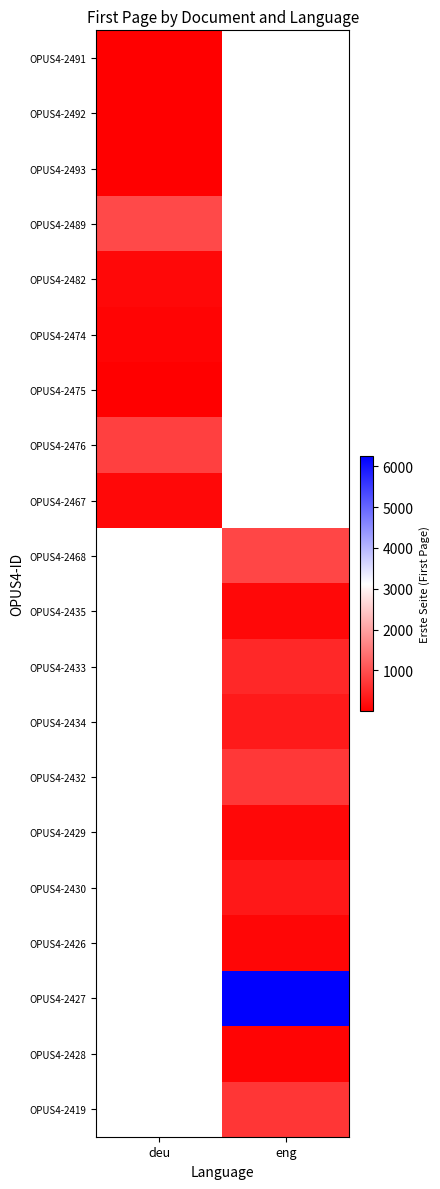

List the labels in order of OPUS4-2468 value, largest first.

deu, eng